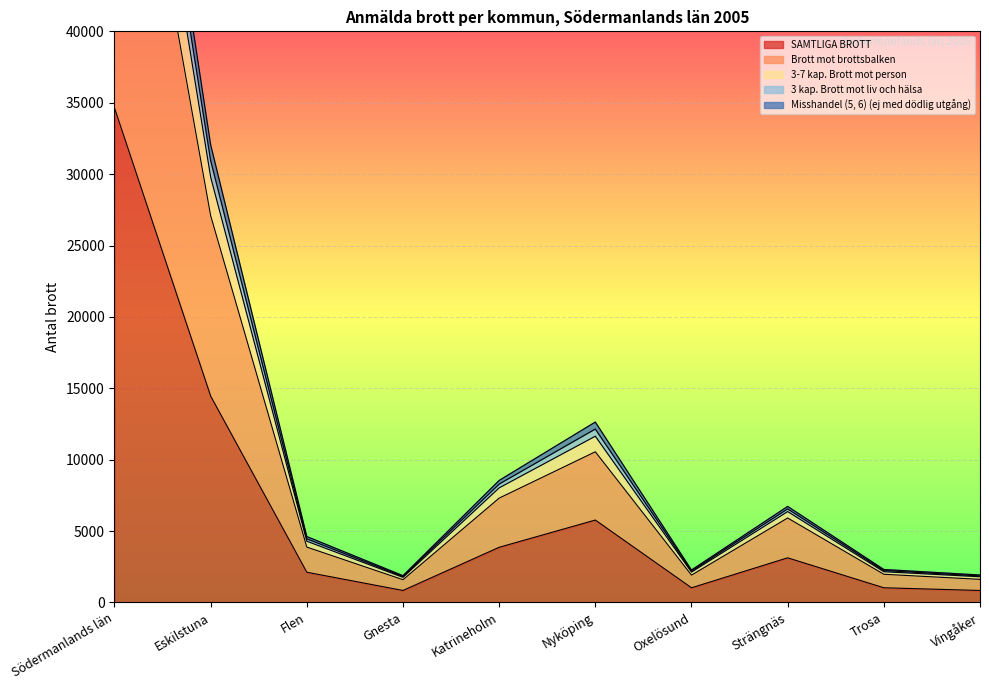

True or false: SAMTLIGA BROTT has a value of 839 at Vingåker.

True